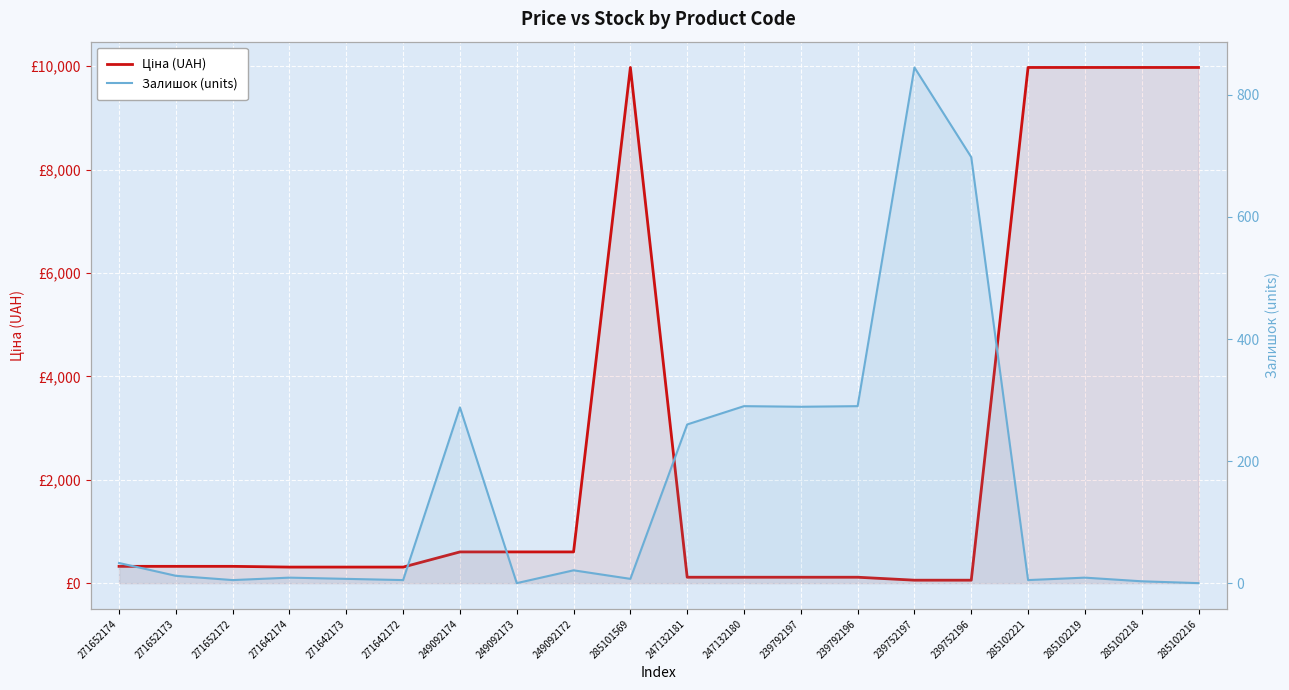

How many interior local valleys does the Залишок (units) series have?

6